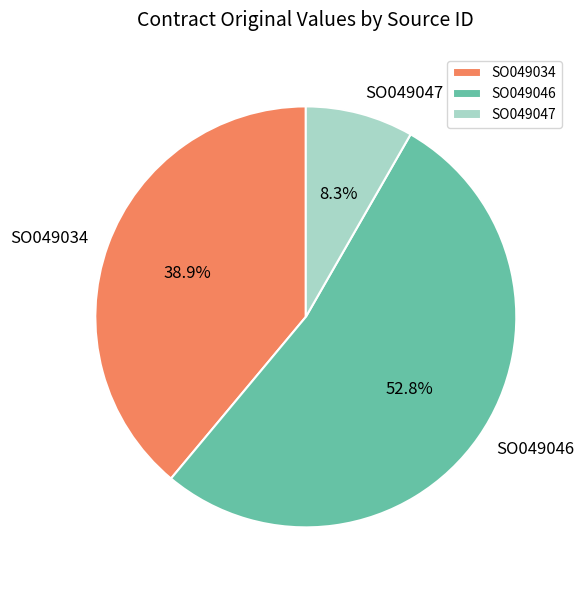

To the nearest percent, what percentage of the pie is SO049034?

39%